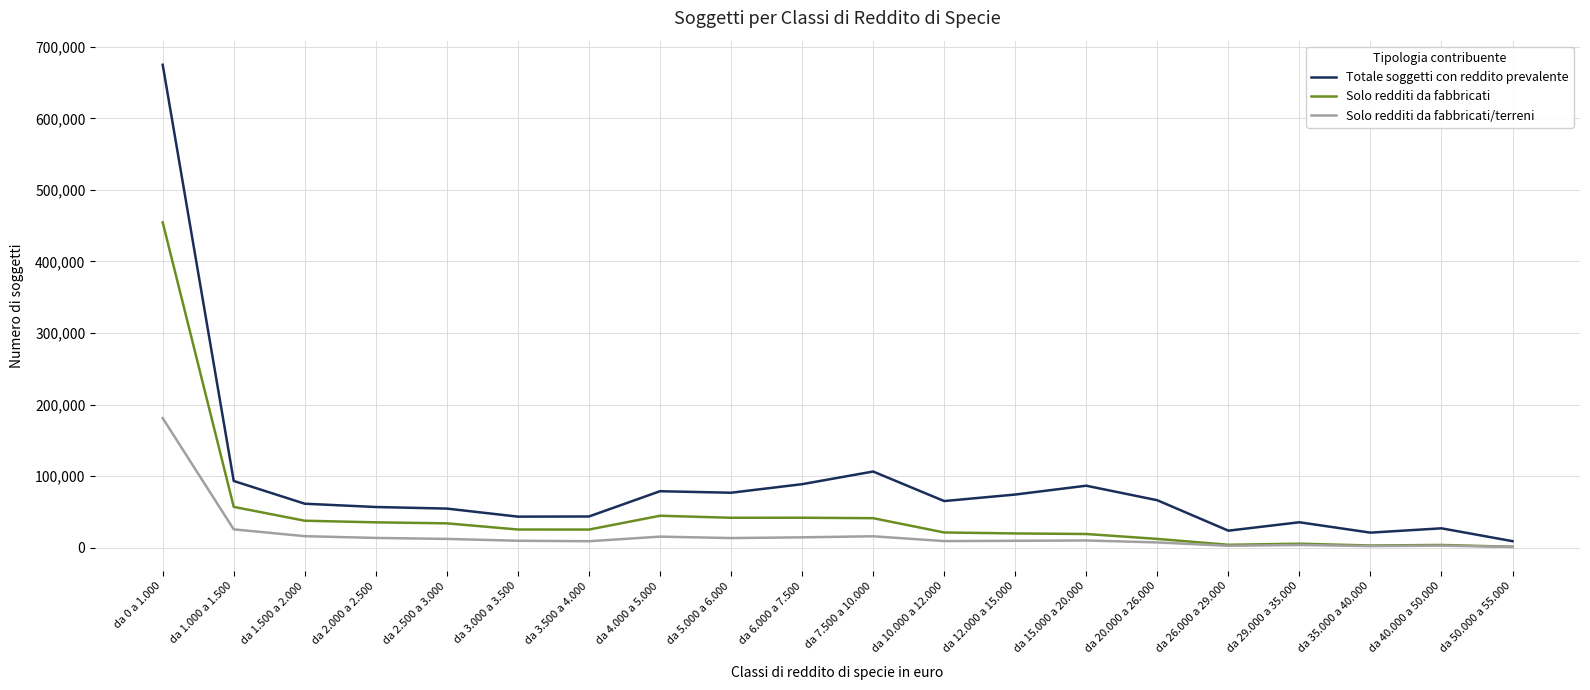

The Solo redditi da fabbricati series shows 56923 at da 1.000 a 1.500. True or false?

True